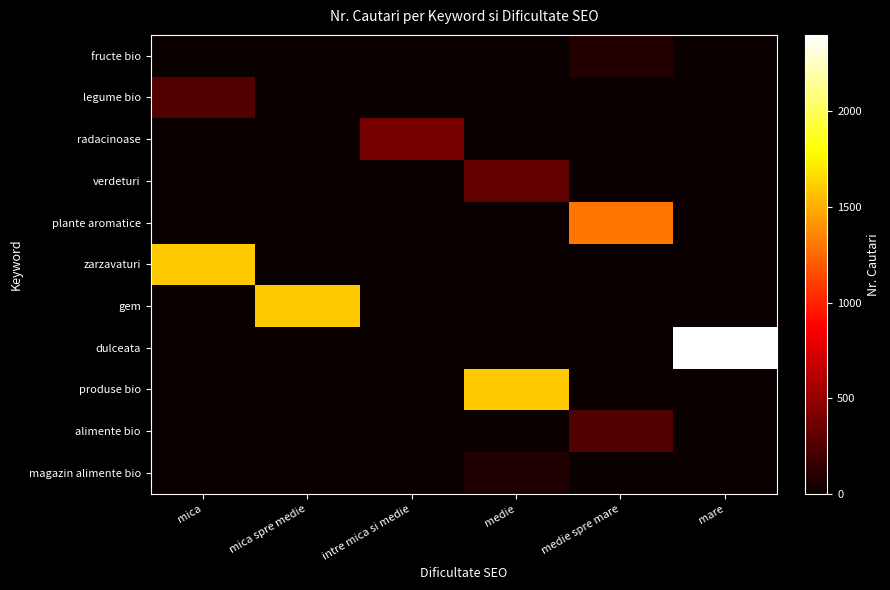

What is the total value across all series at intre mica si medie?

390